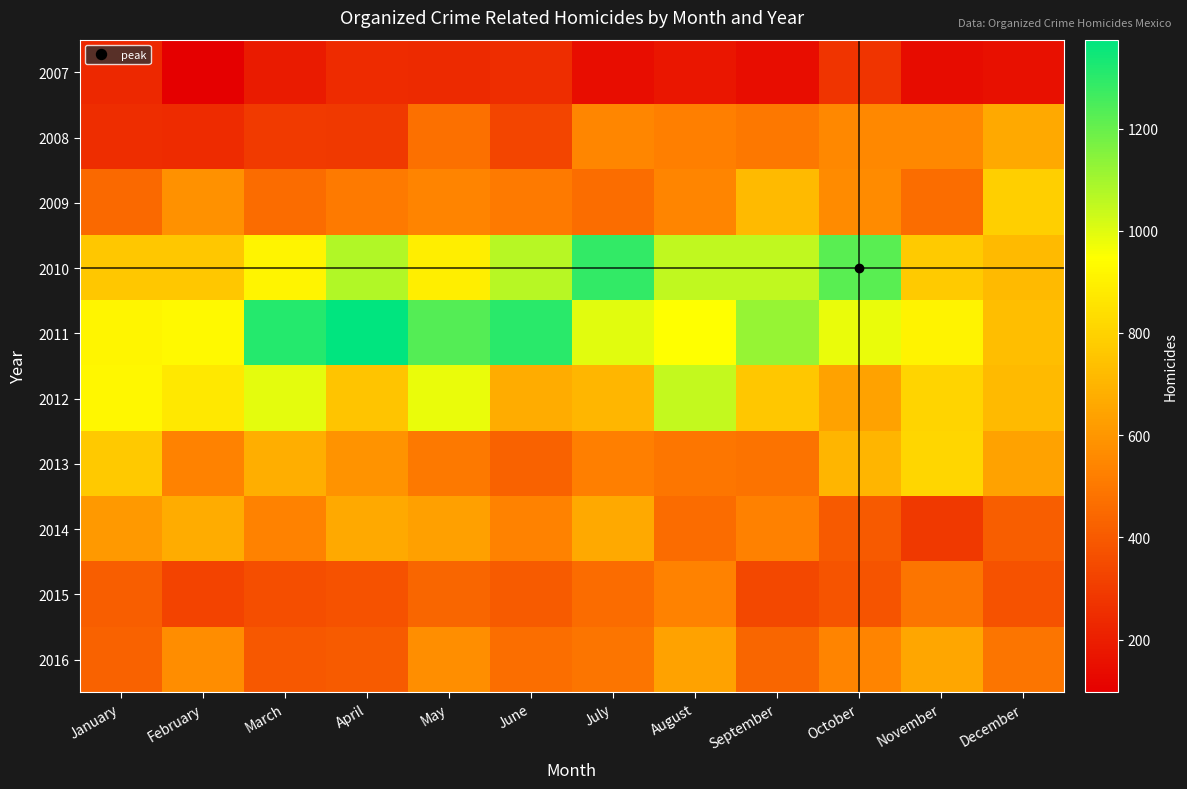

Which has a higher value, October or August?

October